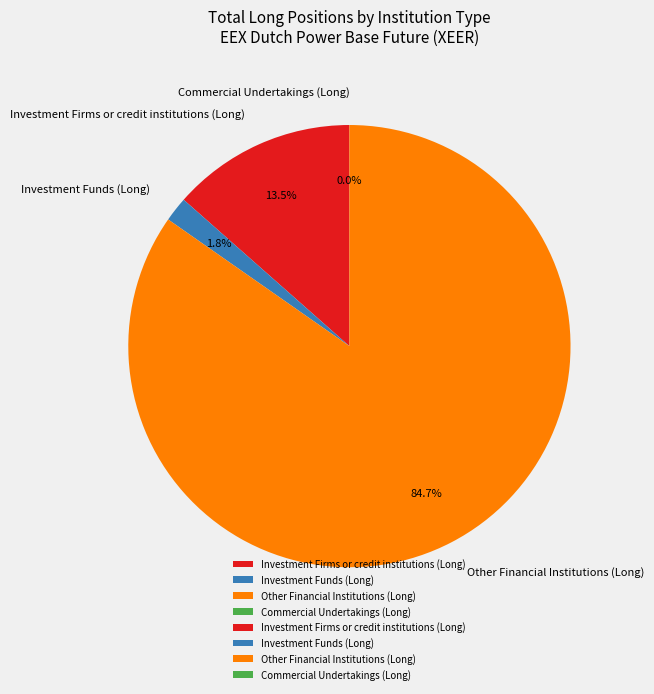

How many slices are in this pie chart?

4